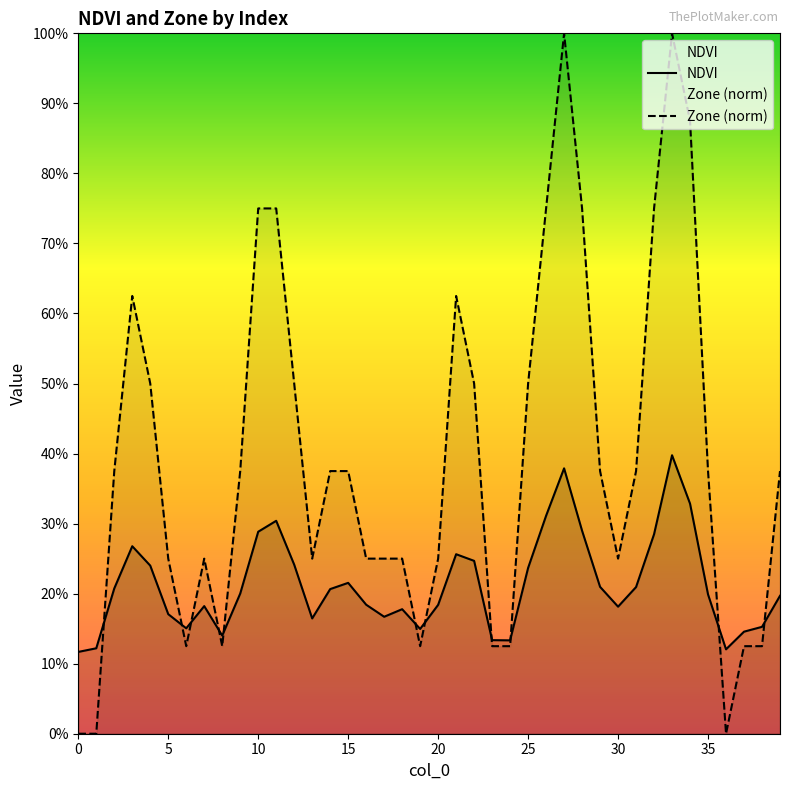

The value of Zone (norm) at 17 is 0.2. True or false?

True